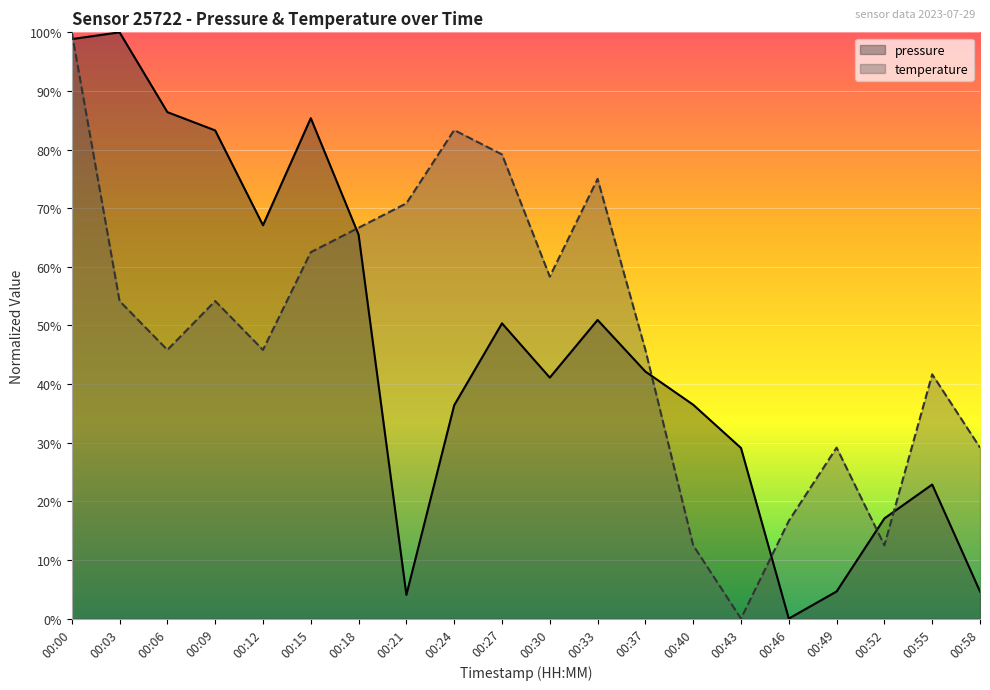

At how many categories does at least one series exceed 43?

13